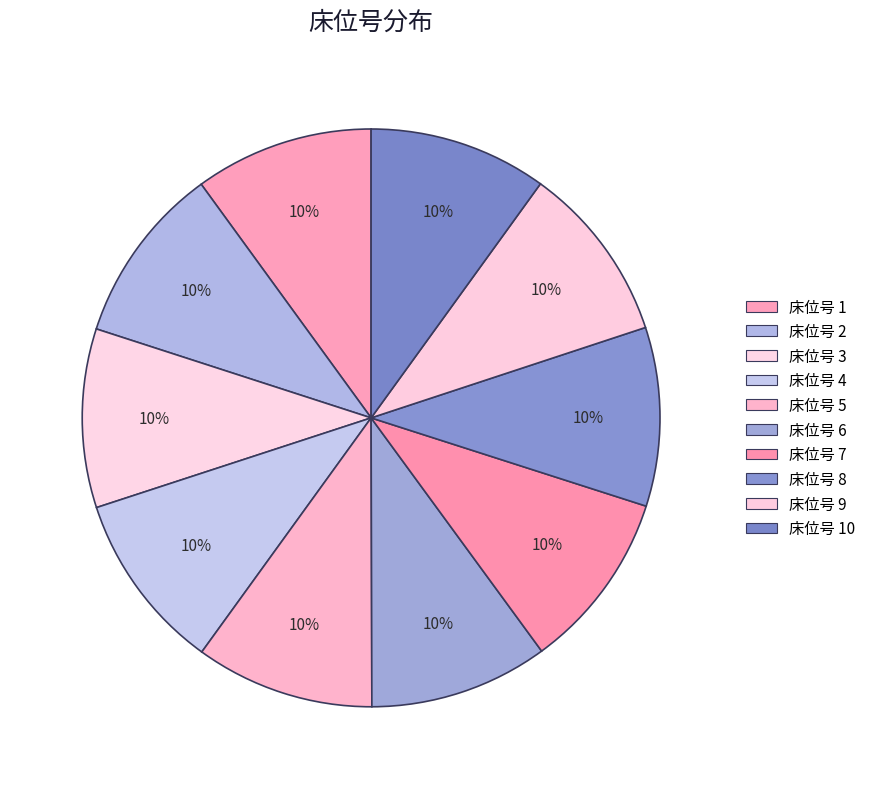

Which category has the smallest portion of the pie?

1